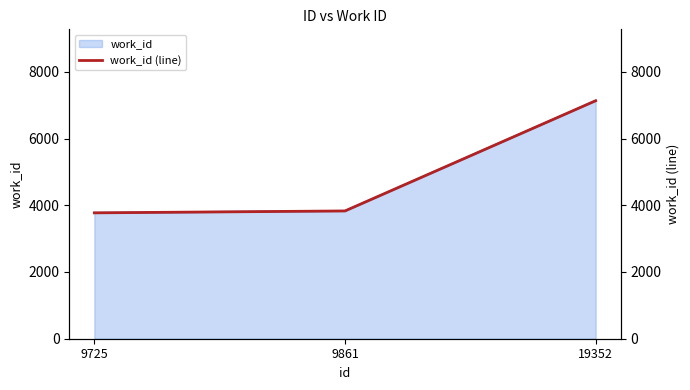

Does the chart display data point markers on the line(s)?

No